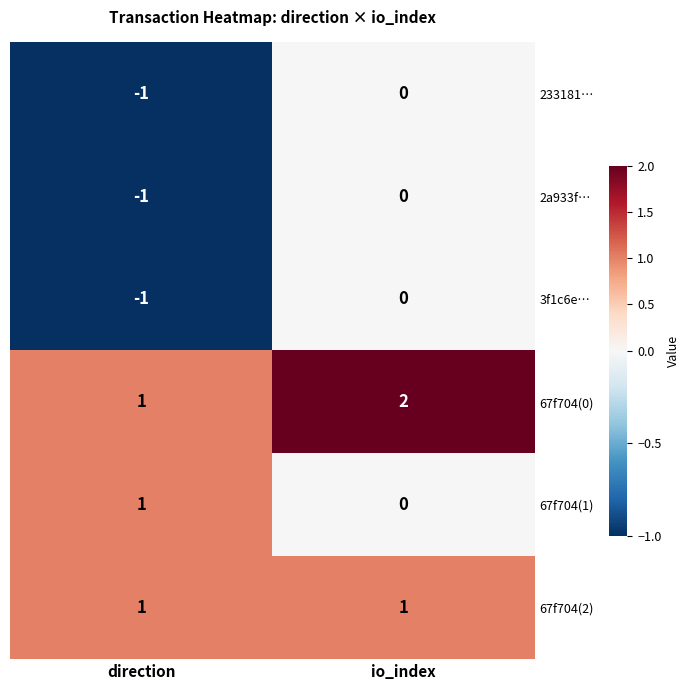

The value of 67f704(2) at direction is 1. True or false?

True